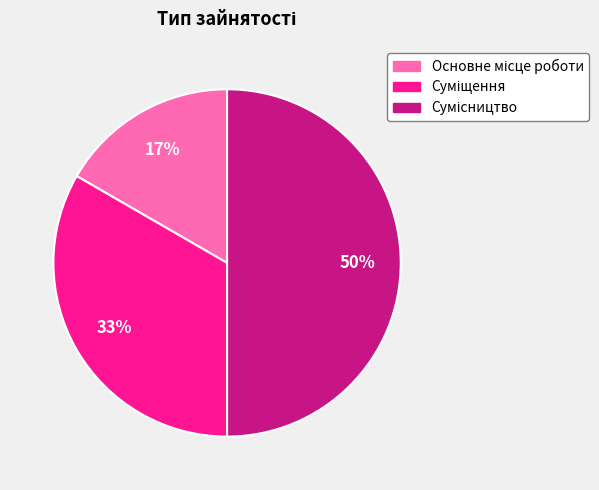

To the nearest percent, what is the average slice percentage?

33%